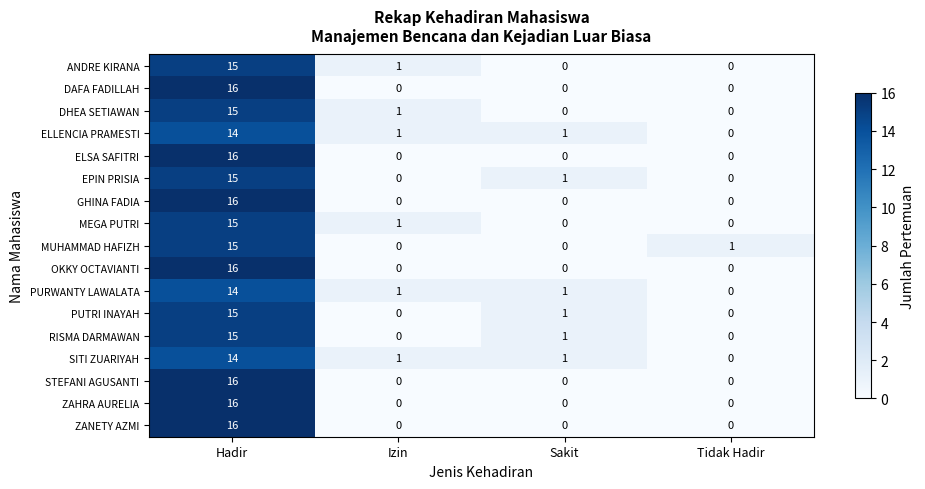

Count the ZAHRA AURELIA values in the range 0 to 16.

4